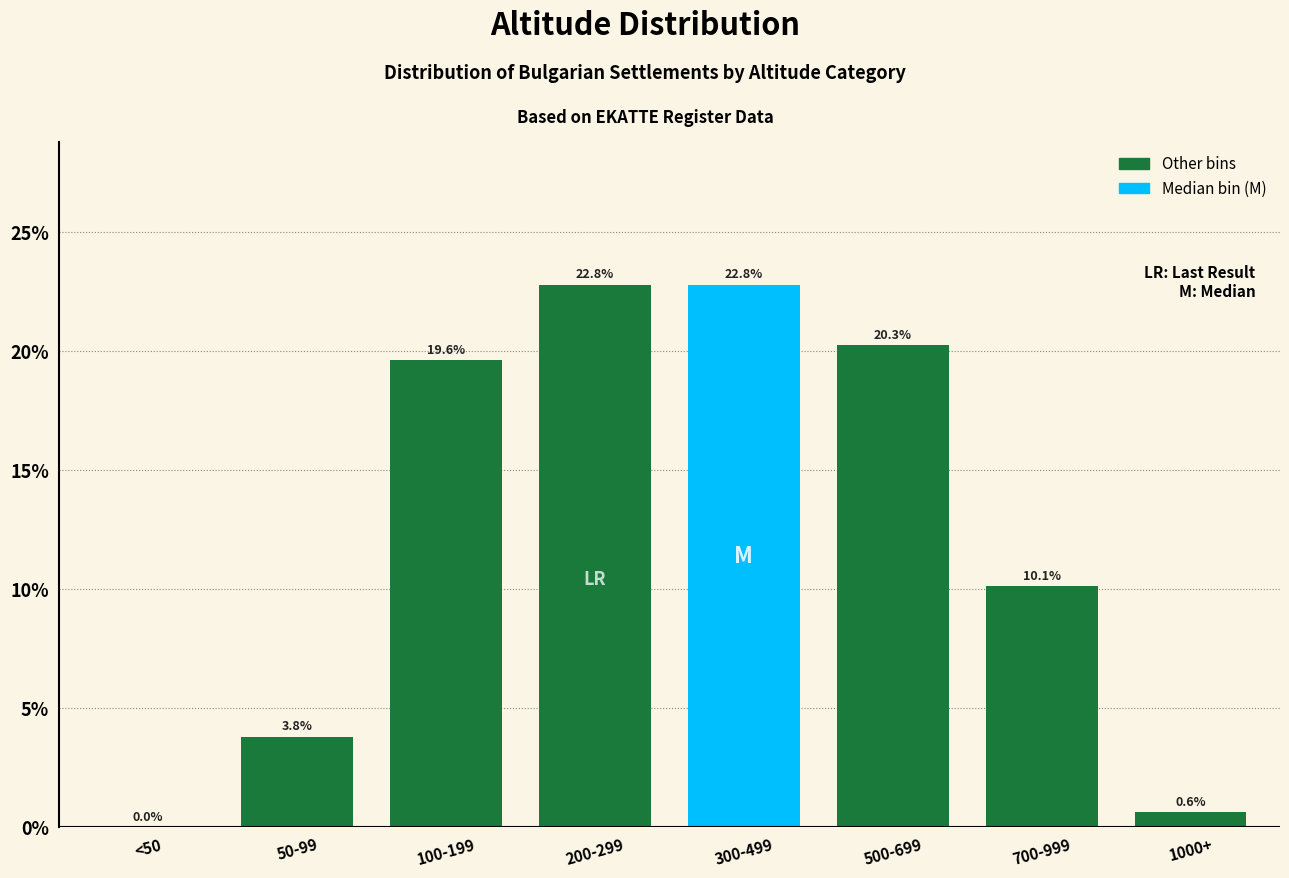

Reading right to left, transcribe all the data shown in this chart.

1000+=0.6	700-999=10.1	500-699=20.3	300-499=22.8	200-299=22.8	100-199=19.6	50-99=3.8	<50=0.0